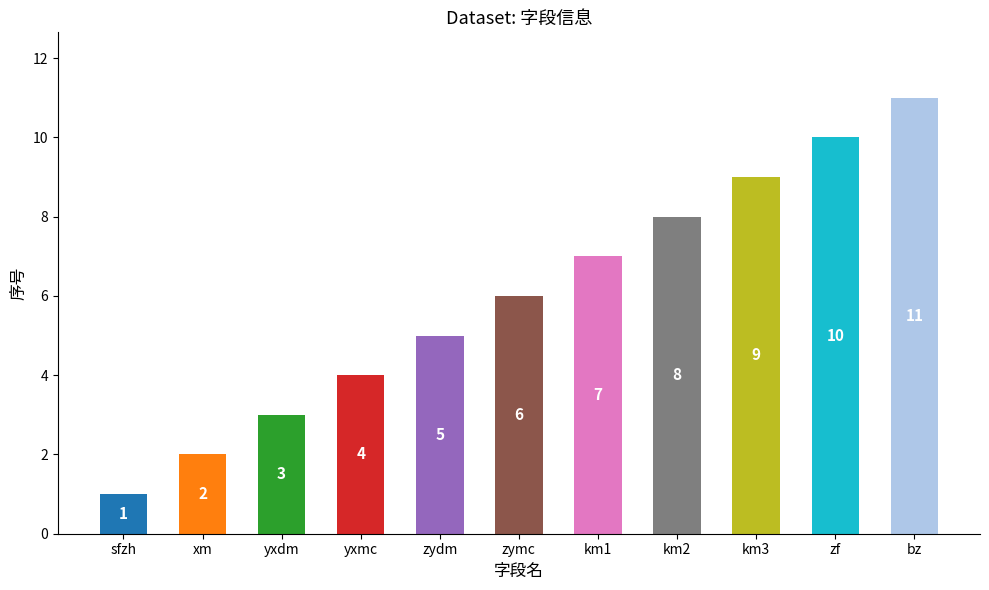

What is the smallest value displayed?

1